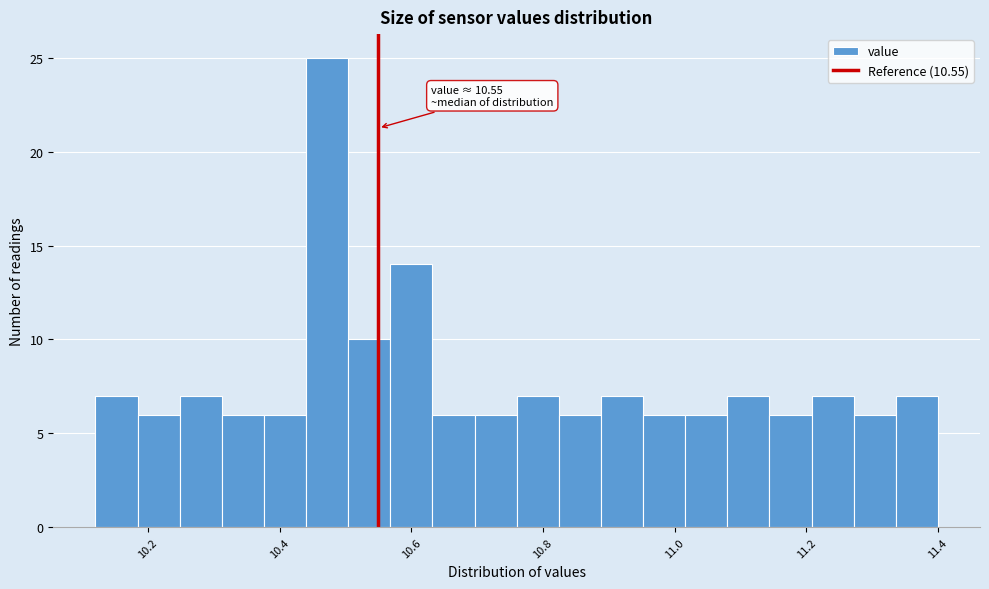

Around what value on the x-axis is the tallest bar? Give the approximate position of its centre, as read against the axis.

10.48